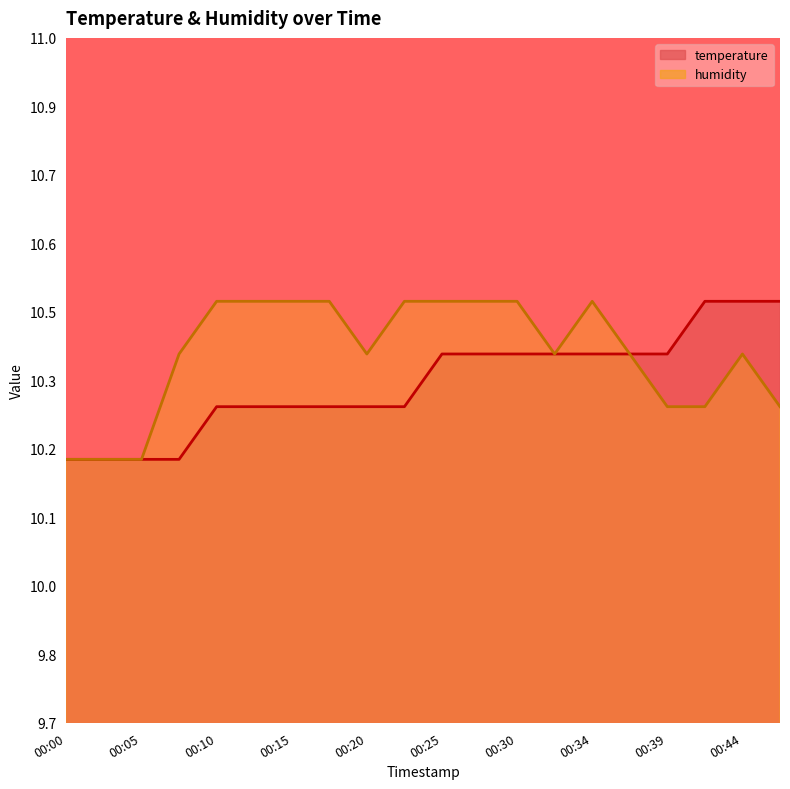

Which series ends up on top after the final intersection of temperature and humidity?

temperature